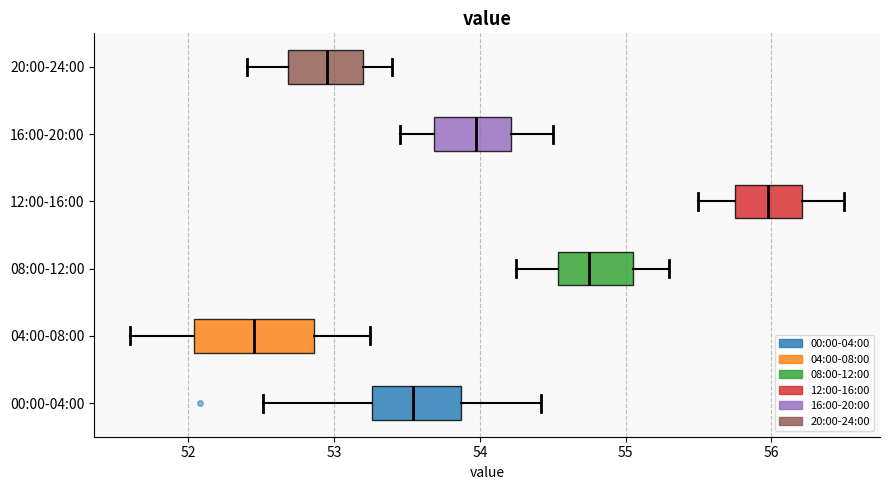

Where does the right whisker of the box for 08:00-12:00 end on the x-axis? The values are not printed on the chart, so give them approximately, as read against the axis.

55.3